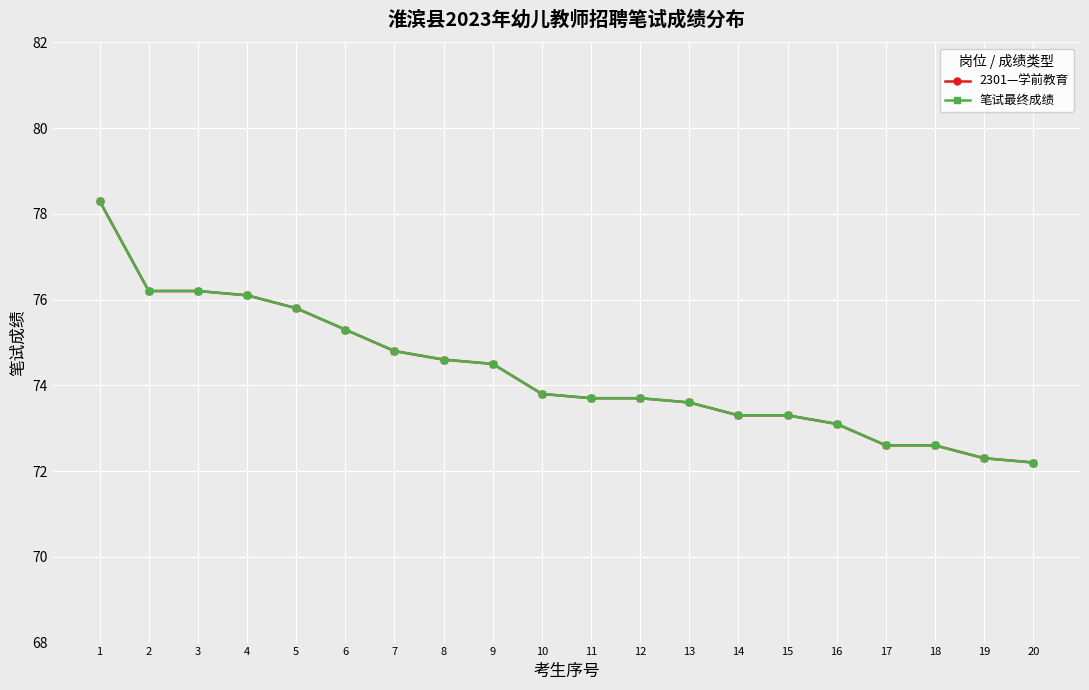

True or false: 笔试最终成绩 has a value of 75.3 at 6.

True